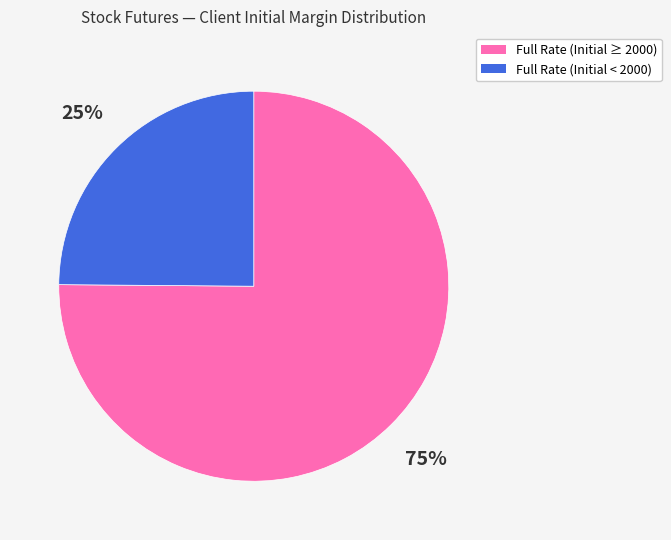

To the nearest percent, what is the difference between the largest and smallest slice percentages?

50%